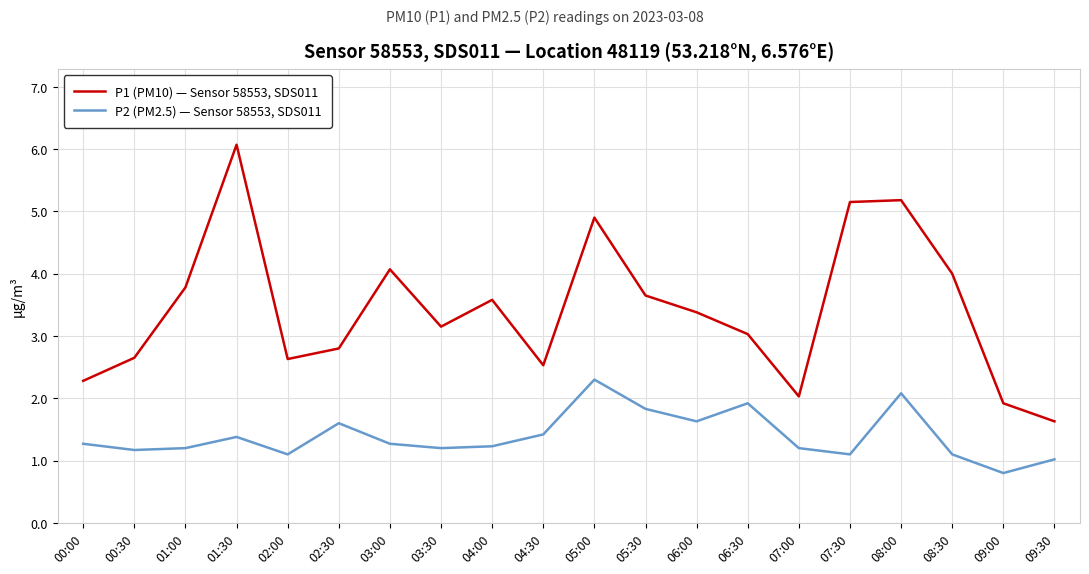

Which label corresponds to the largest value in the chart?

01:30